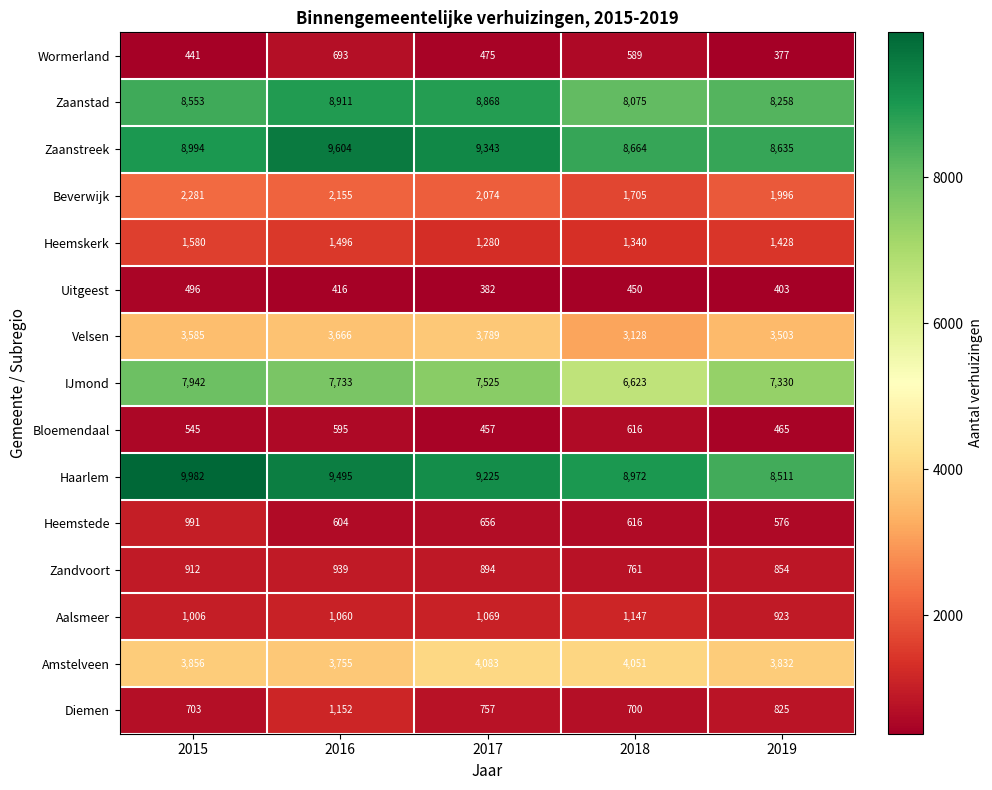

Count the number of categories in the chart.

5